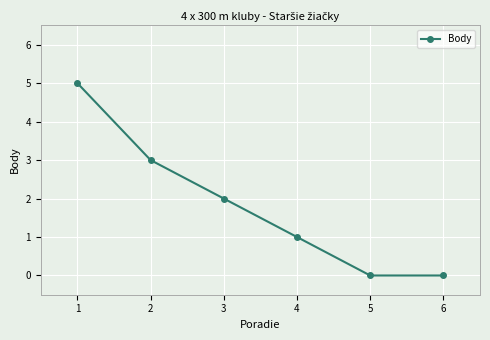

Which category has the highest value across all series?

1